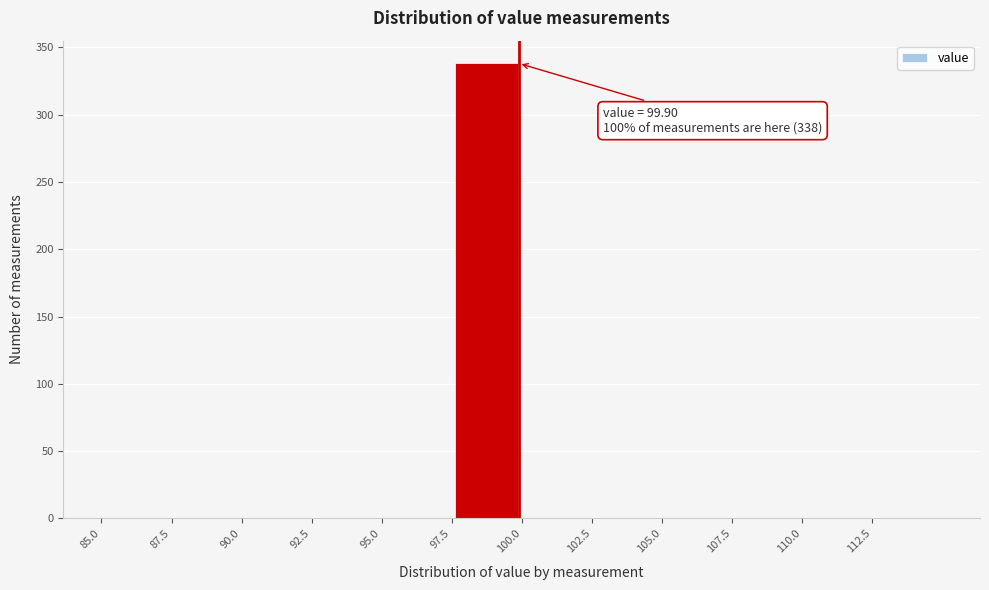

Over which range of the x-axis is the bar tallest?

97.5 to 100.0